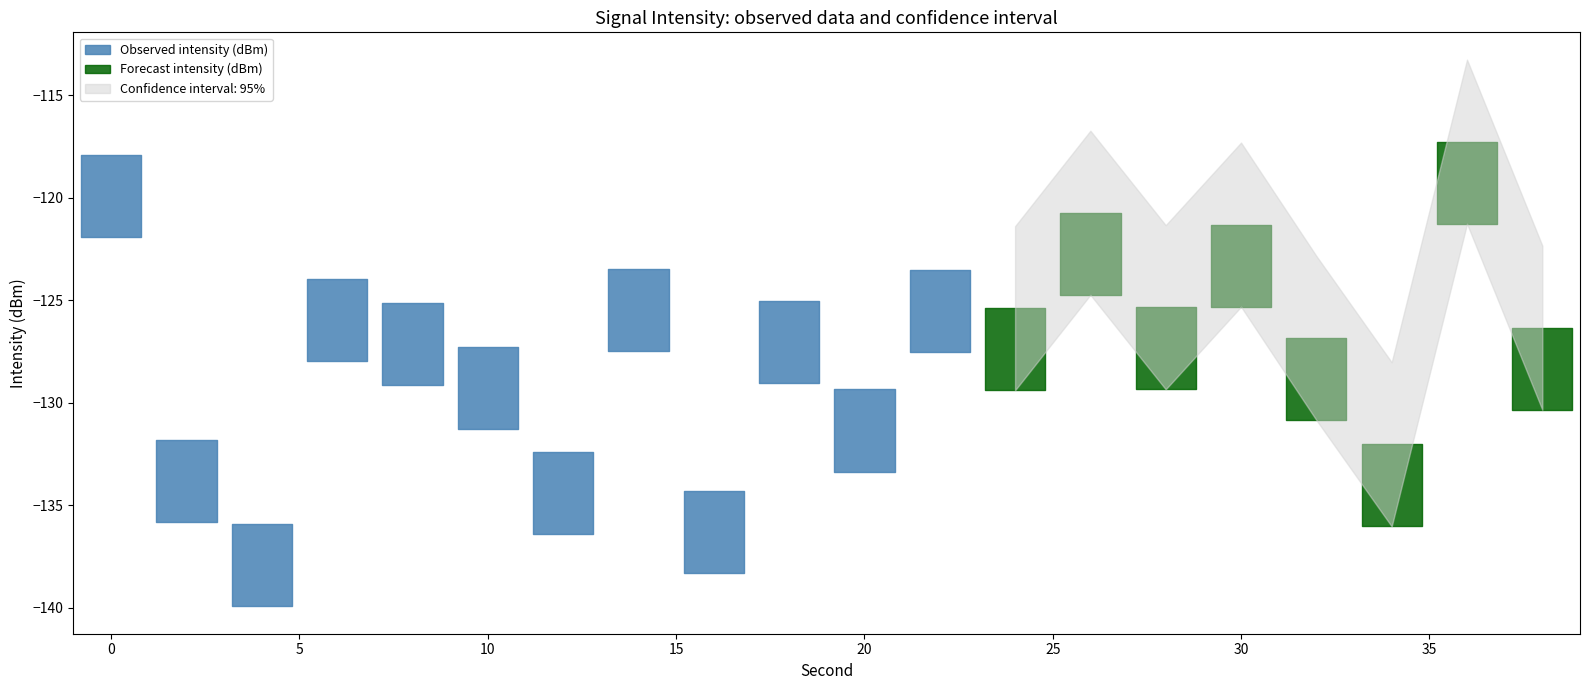

At which category does Lower Bound reach its first local valley?

4